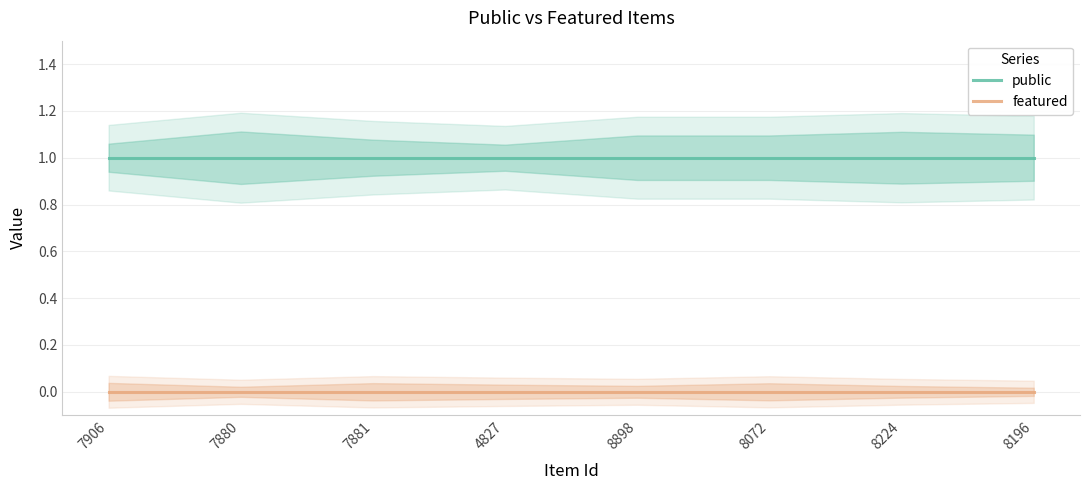

What position from the left is 8196?

8